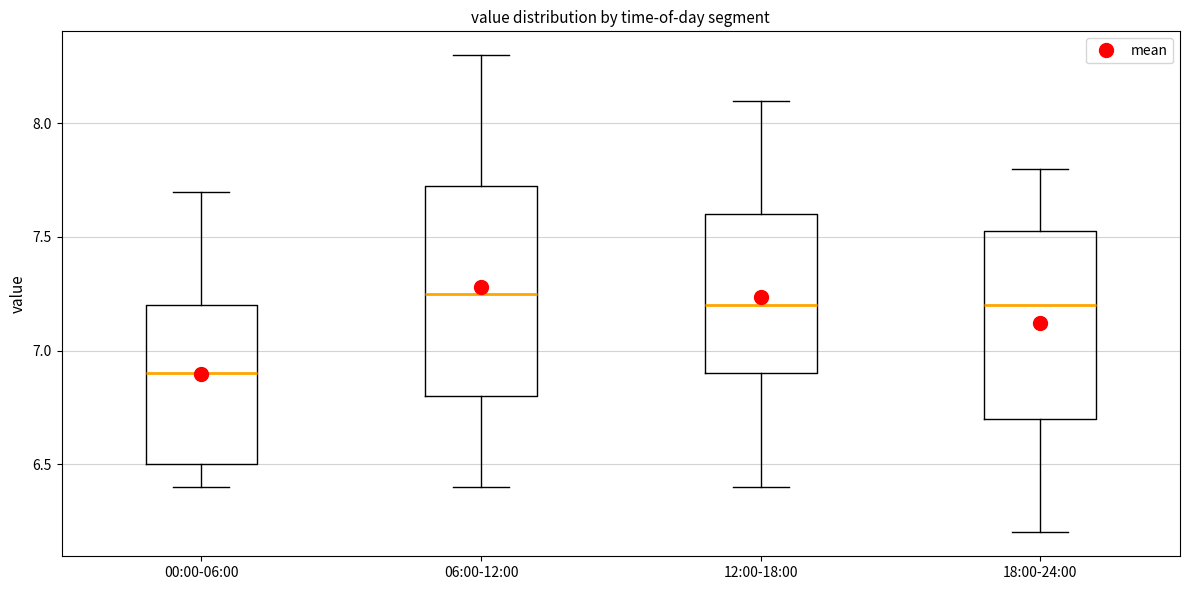

Where does the upper whisker of the box for 12:00-18:00 end on the y-axis? The values are not printed on the chart, so give them approximately, as read against the axis.

8.10